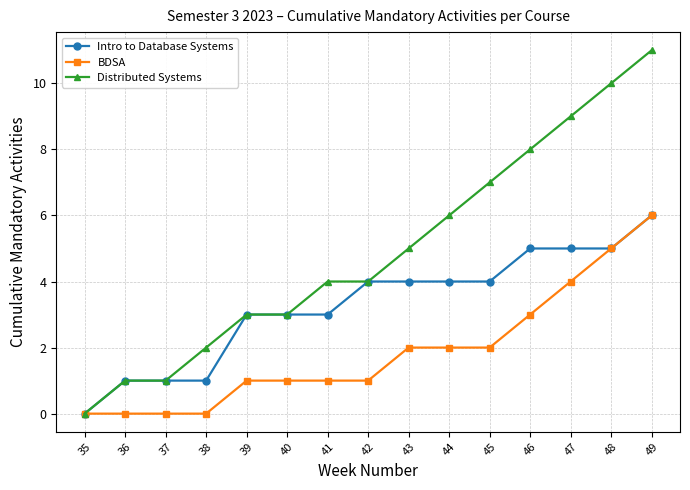

Is this an area chart (filled region under the line)?

No